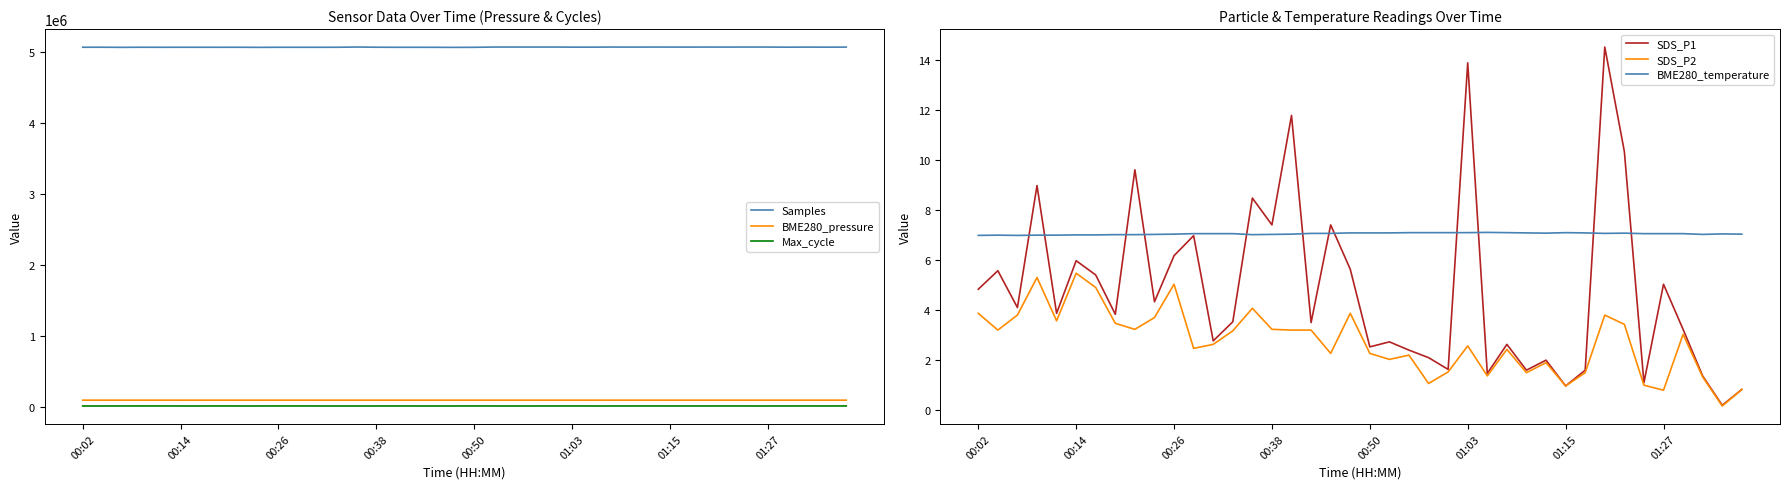

True or false: SDS_P1 has a value of 1.1 at 9.

False